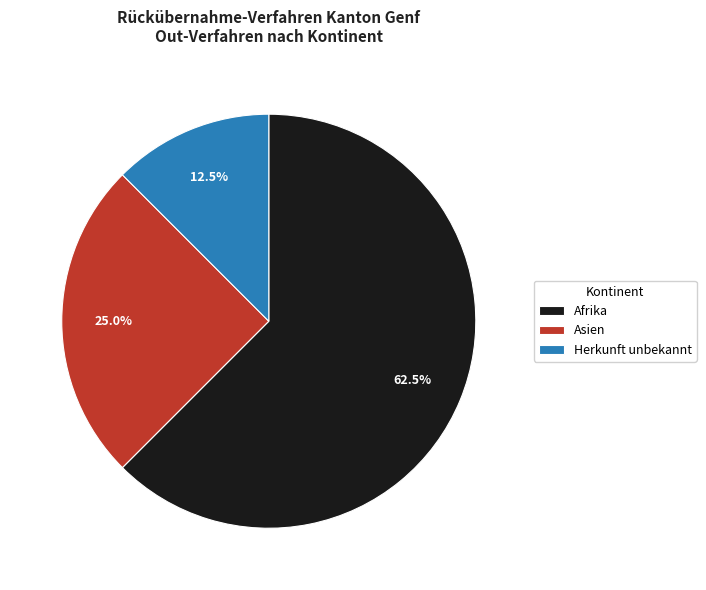

What is the smallest slice in the pie chart?

Herkunft unbekannt